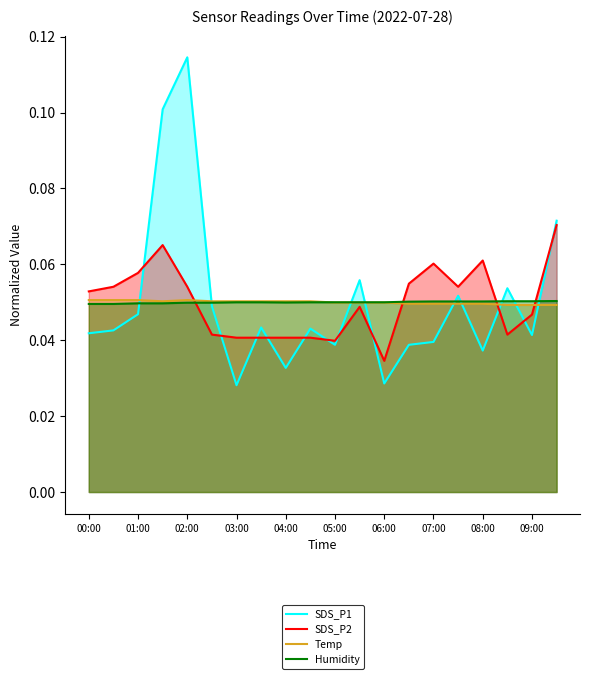

True or false: Humidity and SDS_P2 cross at least once.

True